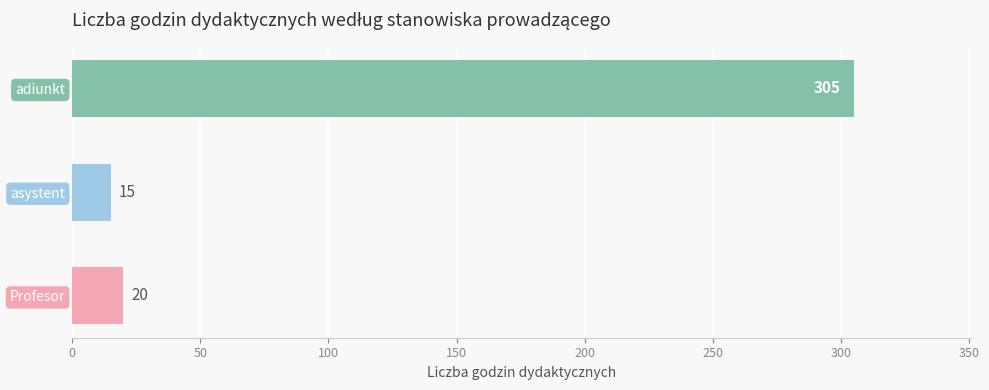

Reading bottom to top, extract all data points from this chart.

20	15	305